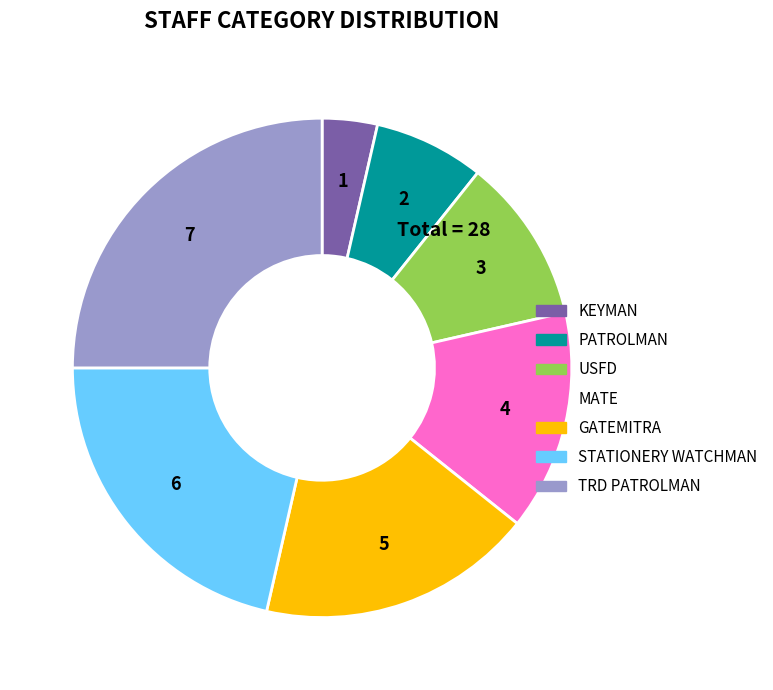

What is the ratio of the value at STATIONERY WATCHMAN to the value at USFD?

2.0